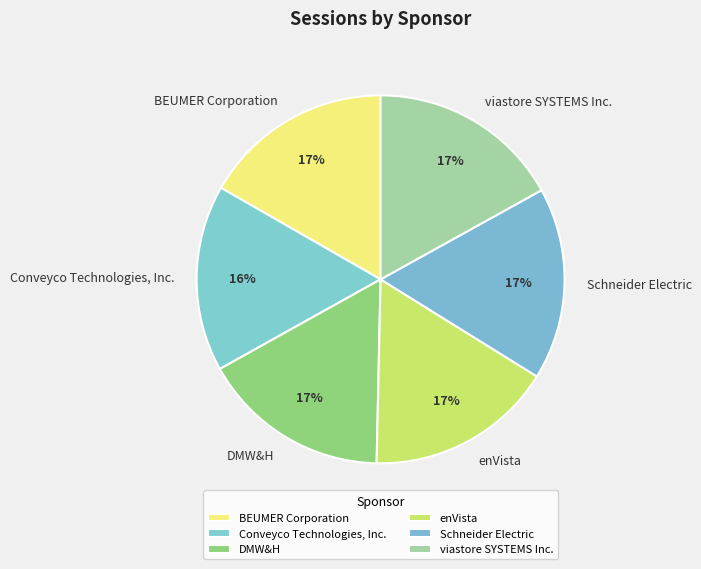

Is the sum of enVista and Conveyco Technologies, Inc. greater than half?

No